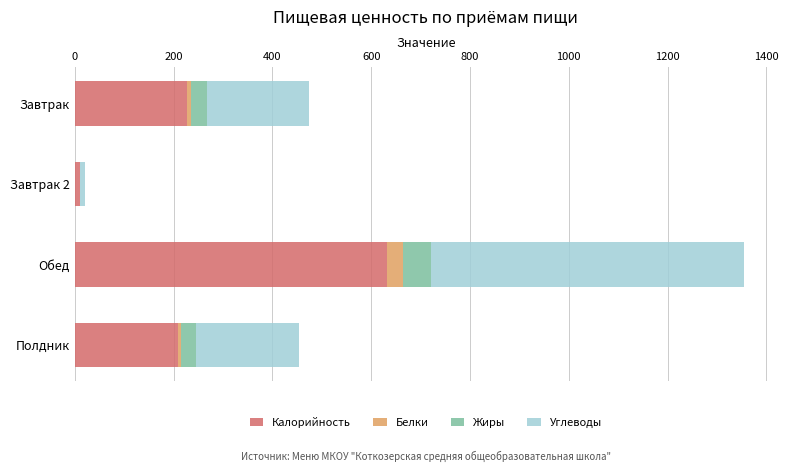

What is the highest value of the Калорийность series?

632.6